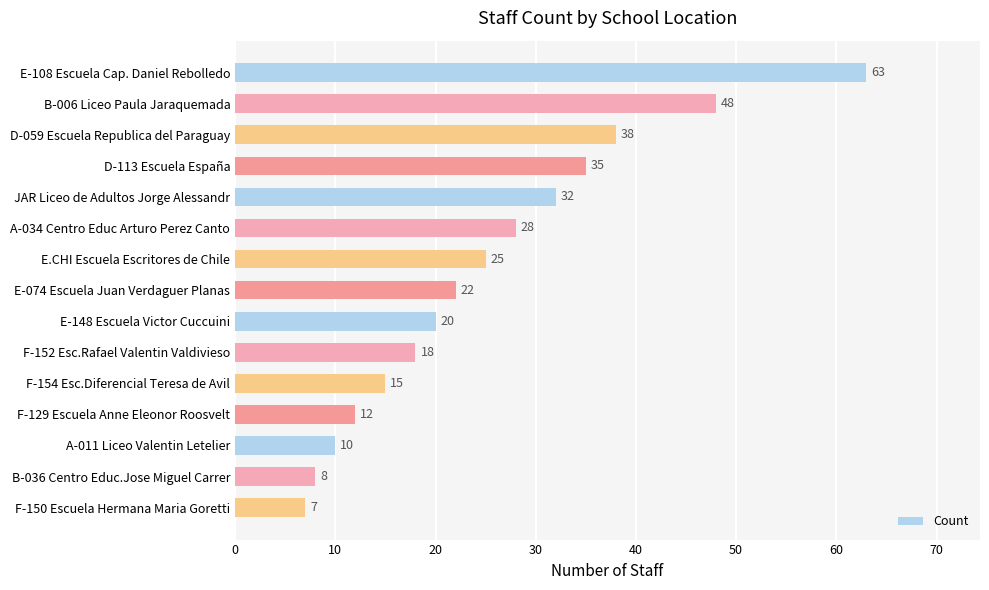

List the labels in order of value, largest first.

E-108 Escuela Cap. Daniel Rebolledo, B-006 Liceo Paula Jaraquemada, D-059 Escuela Republica del Paraguay, D-113 Escuela España, JAR Liceo de Adultos Jorge Alessandr, A-034 Centro Educ Arturo Perez Canto, E.CHI Escuela Escritores de Chile, E-074 Escuela Juan Verdaguer Planas, E-148 Escuela Victor Cuccuini, F-152 Esc.Rafael Valentin Valdivieso, F-154 Esc.Diferencial Teresa de Avil, F-129 Escuela Anne Eleonor Roosvelt, A-011 Liceo Valentin Letelier, B-036 Centro Educ.Jose Miguel Carrer, F-150 Escuela Hermana Maria Goretti